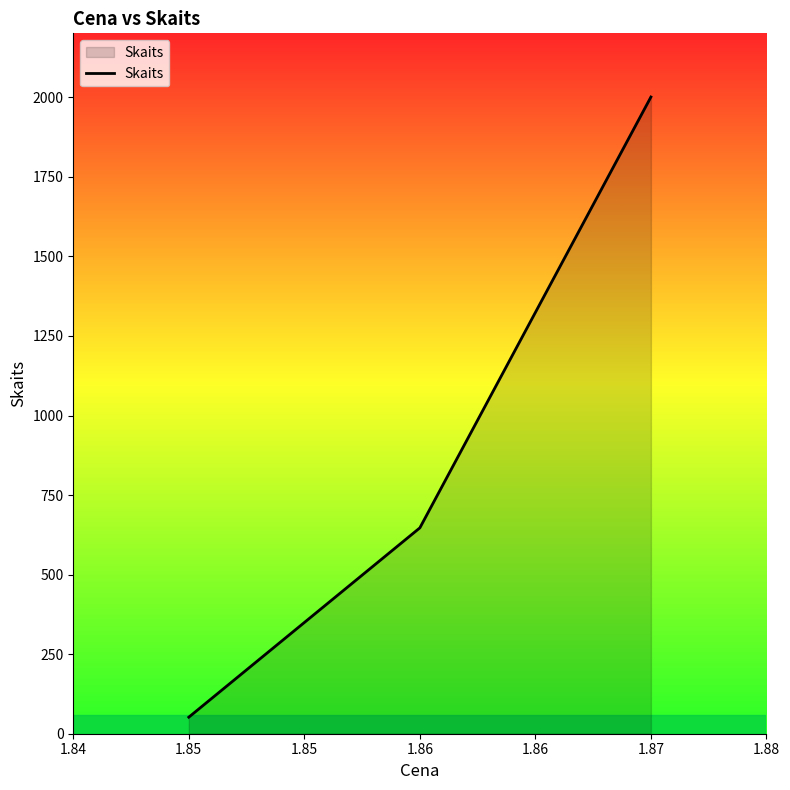

At which category does the chart reach its peak across all series?

1.87